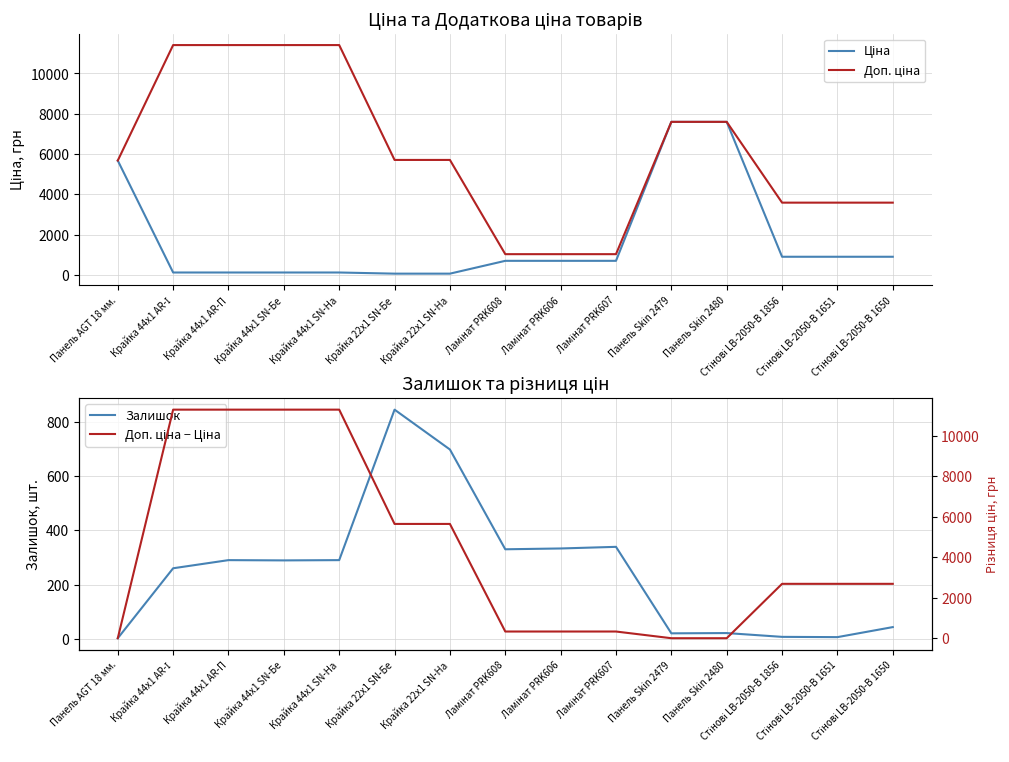

Where do Ціна and Доп. ціна − Ціна first cross each other?

Панель AGT 18 мм. and Крайка 44x1 AR-І